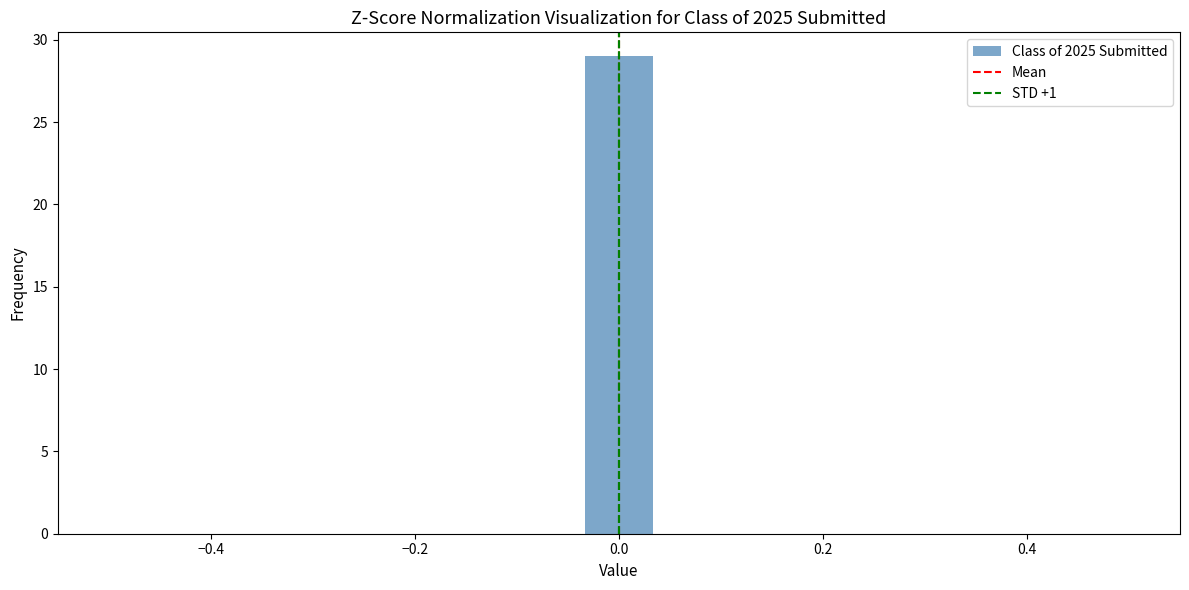

Around what value on the x-axis is the tallest bar? Give the approximate position of its centre, as read against the axis.

0.00